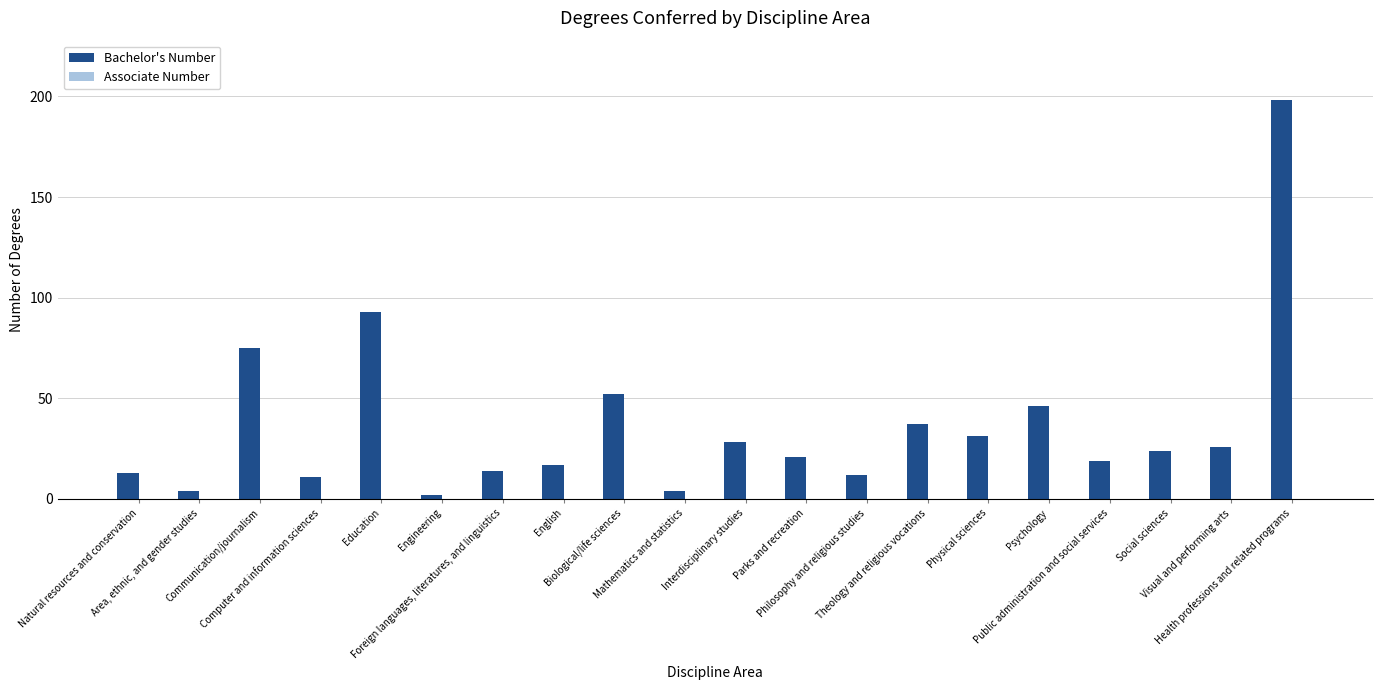

What is the greatest value displayed?

198